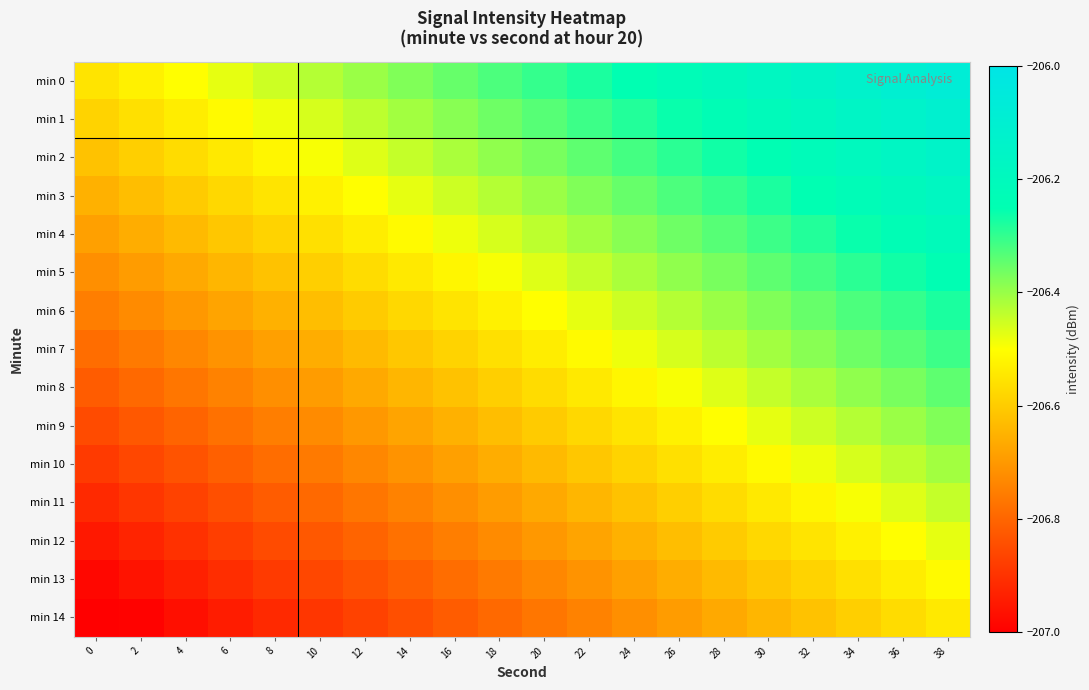

Reading left to right, transcribe all the data shown in this chart.

min 0: 0=-206.6	2=-206.5	4=-206.5	6=-206.5	8=-206.5	10=-206.4	12=-206.4	14=-206.4	16=-206.4	18=-206.3	20=-206.3	22=-206.3	24=-206.3	26=-206.2	28=-206.2	30=-206.2	32=-206.2	34=-206.1	36=-206.1	38=-206.1
min 1: 0=-206.6	2=-206.6	4=-206.5	6=-206.5	8=-206.5	10=-206.5	12=-206.4	14=-206.4	16=-206.4	18=-206.4	20=-206.3	22=-206.3	24=-206.3	26=-206.3	28=-206.2	30=-206.2	32=-206.2	34=-206.2	36=-206.1	38=-206.1
min 2: 0=-206.6	2=-206.6	4=-206.6	6=-206.5	8=-206.5	10=-206.5	12=-206.5	14=-206.4	16=-206.4	18=-206.4	20=-206.4	22=-206.3	24=-206.3	26=-206.3	28=-206.3	30=-206.2	32=-206.2	34=-206.2	36=-206.2	38=-206.1
min 3: 0=-206.7	2=-206.6	4=-206.6	6=-206.6	8=-206.6	10=-206.5	12=-206.5	14=-206.5	16=-206.5	18=-206.4	20=-206.4	22=-206.4	24=-206.4	26=-206.3	28=-206.3	30=-206.3	32=-206.3	34=-206.2	36=-206.2	38=-206.2
min 4: 0=-206.7	2=-206.7	4=-206.6	6=-206.6	8=-206.6	10=-206.6	12=-206.5	14=-206.5	16=-206.5	18=-206.5	20=-206.4	22=-206.4	24=-206.4	26=-206.4	28=-206.3	30=-206.3	32=-206.3	34=-206.3	36=-206.2	38=-206.2
min 5: 0=-206.7	2=-206.7	4=-206.7	6=-206.6	8=-206.6	10=-206.6	12=-206.6	14=-206.5	16=-206.5	18=-206.5	20=-206.5	22=-206.4	24=-206.4	26=-206.4	28=-206.4	30=-206.3	32=-206.3	34=-206.3	36=-206.3	38=-206.2
min 6: 0=-206.8	2=-206.7	4=-206.7	6=-206.7	8=-206.7	10=-206.6	12=-206.6	14=-206.6	16=-206.6	18=-206.5	20=-206.5	22=-206.5	24=-206.5	26=-206.4	28=-206.4	30=-206.4	32=-206.4	34=-206.3	36=-206.3	38=-206.3
min 7: 0=-206.8	2=-206.8	4=-206.7	6=-206.7	8=-206.7	10=-206.7	12=-206.6	14=-206.6	16=-206.6	18=-206.6	20=-206.5	22=-206.5	24=-206.5	26=-206.5	28=-206.4	30=-206.4	32=-206.4	34=-206.4	36=-206.3	38=-206.3
min 8: 0=-206.8	2=-206.8	4=-206.8	6=-206.7	8=-206.7	10=-206.7	12=-206.7	14=-206.6	16=-206.6	18=-206.6	20=-206.6	22=-206.5	24=-206.5	26=-206.5	28=-206.5	30=-206.4	32=-206.4	34=-206.4	36=-206.4	38=-206.3
min 9: 0=-206.9	2=-206.8	4=-206.8	6=-206.8	8=-206.8	10=-206.7	12=-206.7	14=-206.7	16=-206.7	18=-206.6	20=-206.6	22=-206.6	24=-206.6	26=-206.5	28=-206.5	30=-206.5	32=-206.5	34=-206.4	36=-206.4	38=-206.4
min 10: 0=-206.9	2=-206.9	4=-206.8	6=-206.8	8=-206.8	10=-206.8	12=-206.7	14=-206.7	16=-206.7	18=-206.7	20=-206.6	22=-206.6	24=-206.6	26=-206.6	28=-206.5	30=-206.5	32=-206.5	34=-206.5	36=-206.4	38=-206.4
min 11: 0=-206.9	2=-206.9	4=-206.9	6=-206.8	8=-206.8	10=-206.8	12=-206.8	14=-206.7	16=-206.7	18=-206.7	20=-206.7	22=-206.6	24=-206.6	26=-206.6	28=-206.6	30=-206.5	32=-206.5	34=-206.5	36=-206.5	38=-206.4
min 12: 0=-207.0	2=-206.9	4=-206.9	6=-206.9	8=-206.9	10=-206.8	12=-206.8	14=-206.8	16=-206.8	18=-206.7	20=-206.7	22=-206.7	24=-206.7	26=-206.6	28=-206.6	30=-206.6	32=-206.6	34=-206.5	36=-206.5	38=-206.5
min 13: 0=-207.0	2=-207.0	4=-206.9	6=-206.9	8=-206.9	10=-206.9	12=-206.8	14=-206.8	16=-206.8	18=-206.8	20=-206.7	22=-206.7	24=-206.7	26=-206.7	28=-206.6	30=-206.6	32=-206.6	34=-206.6	36=-206.5	38=-206.5
min 14: 0=-207.0	2=-207.0	4=-207.0	6=-206.9	8=-206.9	10=-206.9	12=-206.9	14=-206.8	16=-206.8	18=-206.8	20=-206.8	22=-206.7	24=-206.7	26=-206.7	28=-206.7	30=-206.6	32=-206.6	34=-206.6	36=-206.6	38=-206.5